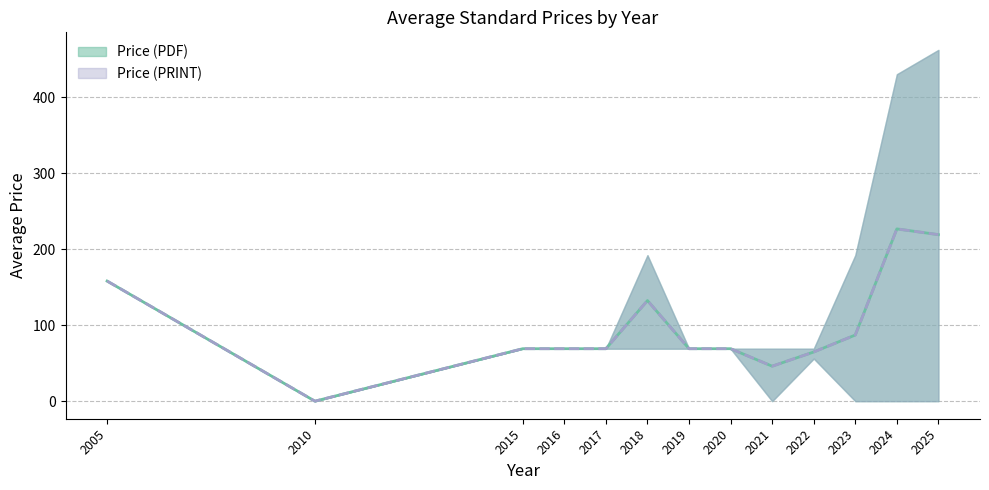

Which label corresponds to the largest value in the chart?

2024